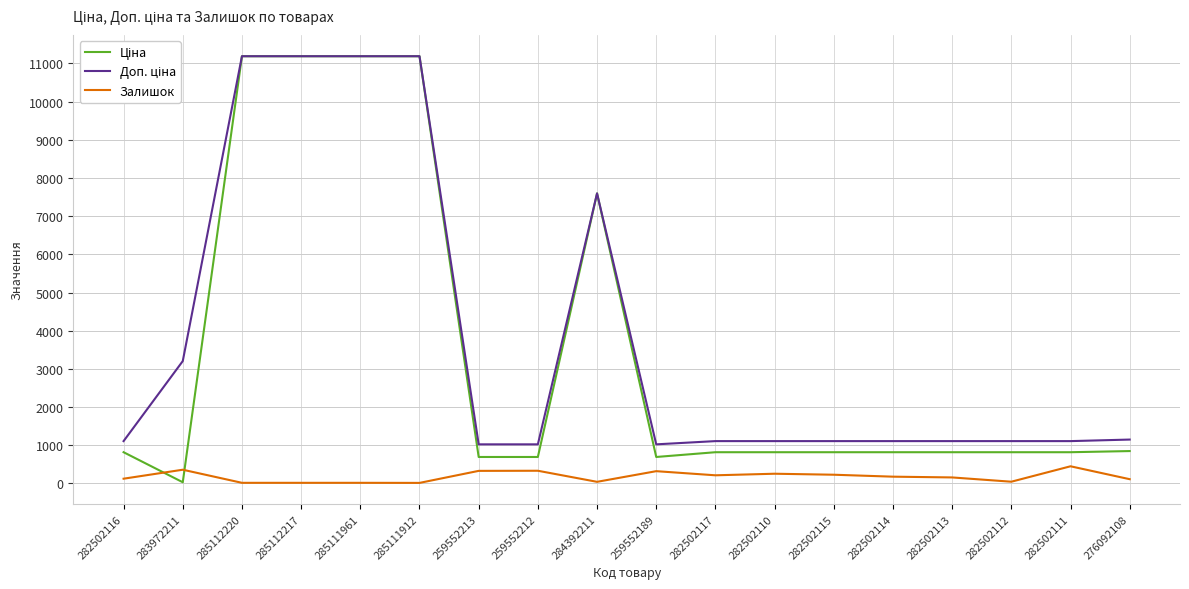

True or false: Залишок has more than 1 points higher than both neighbors.

True